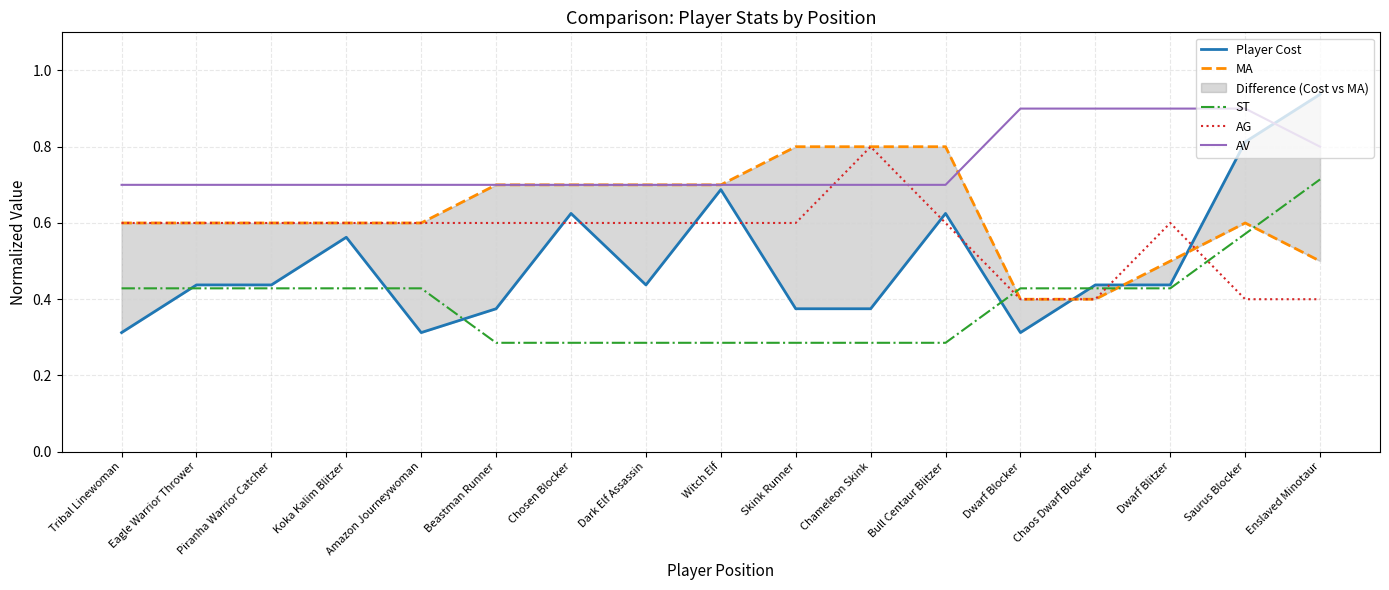

At which label does Player Cost reach its minimum?

Tribal Linewoman